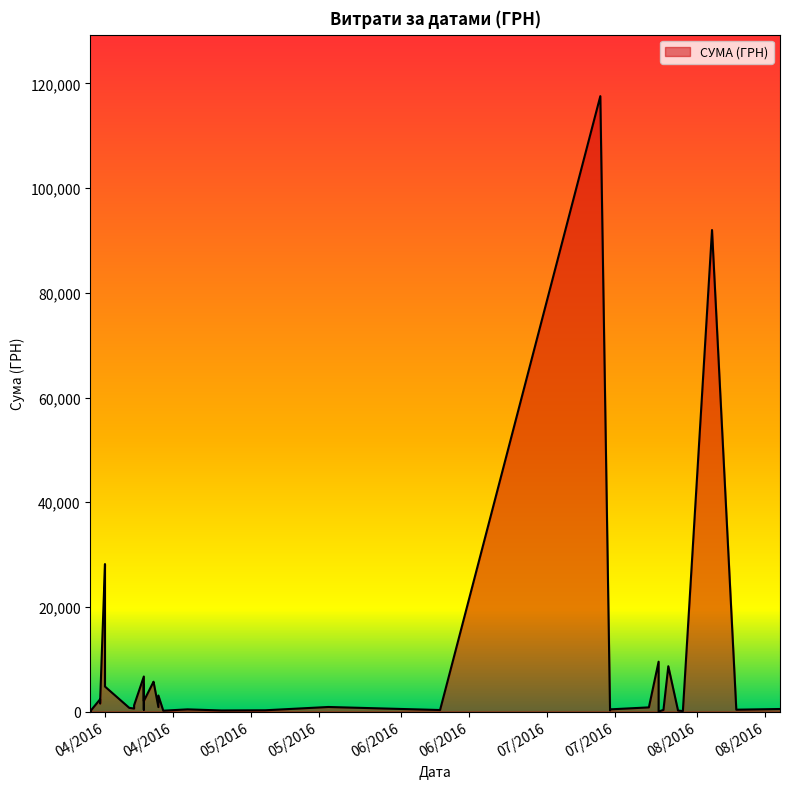

At which label is the value closest to 58790?

01.04.2016